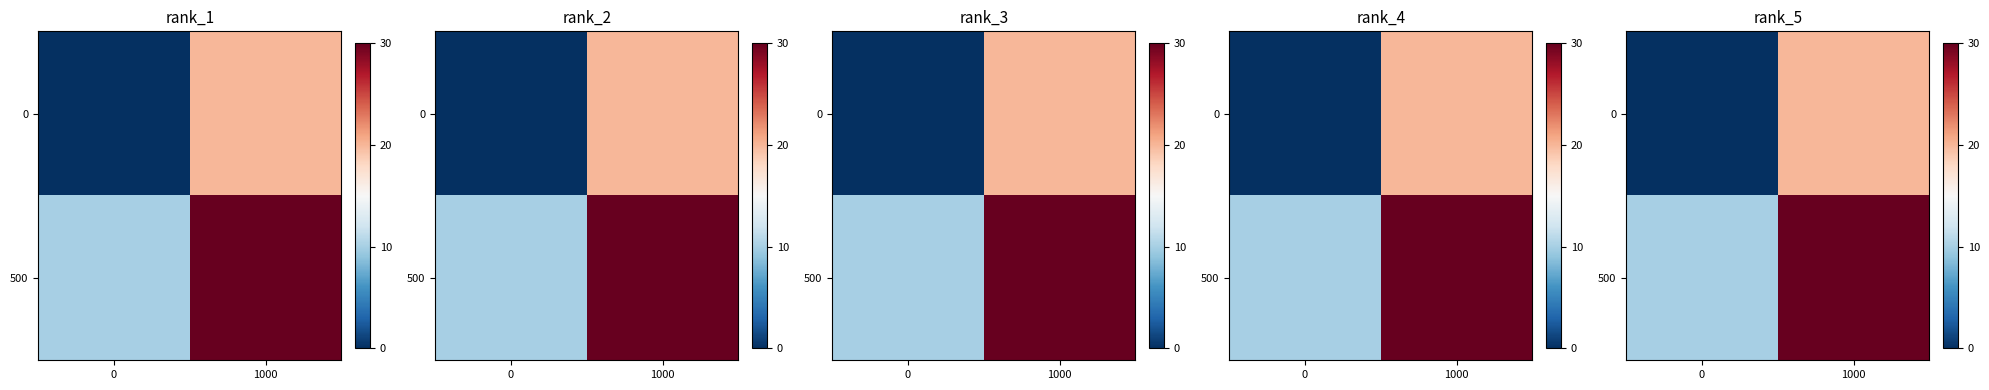

Rank the series by their maximum value, from highest to lowest.

500, 0